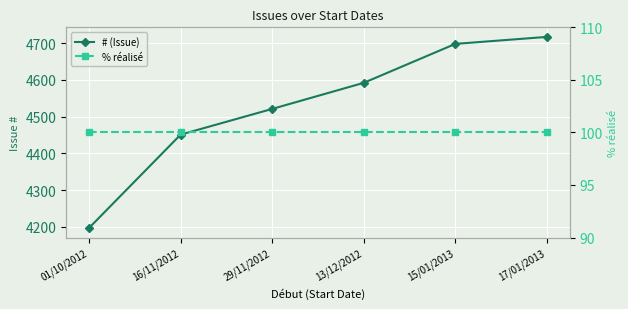

At how many categories does at least one series exceed 306?

6